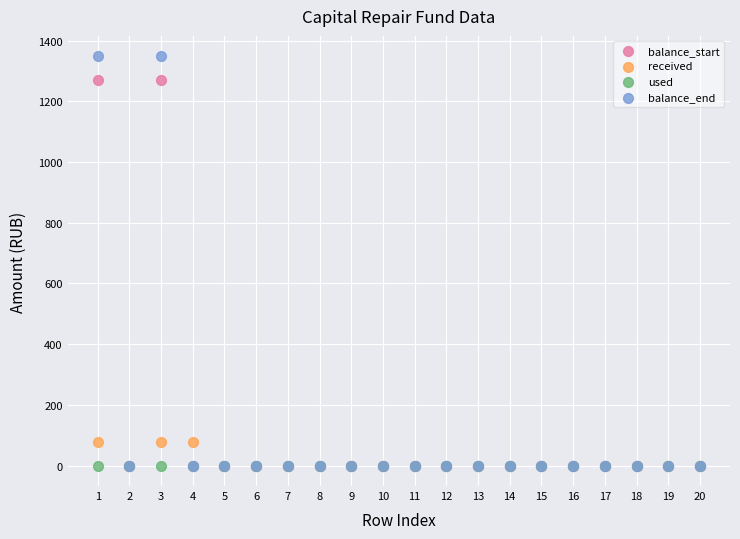

Which series reaches the maximum Y coordinate?

balance_end